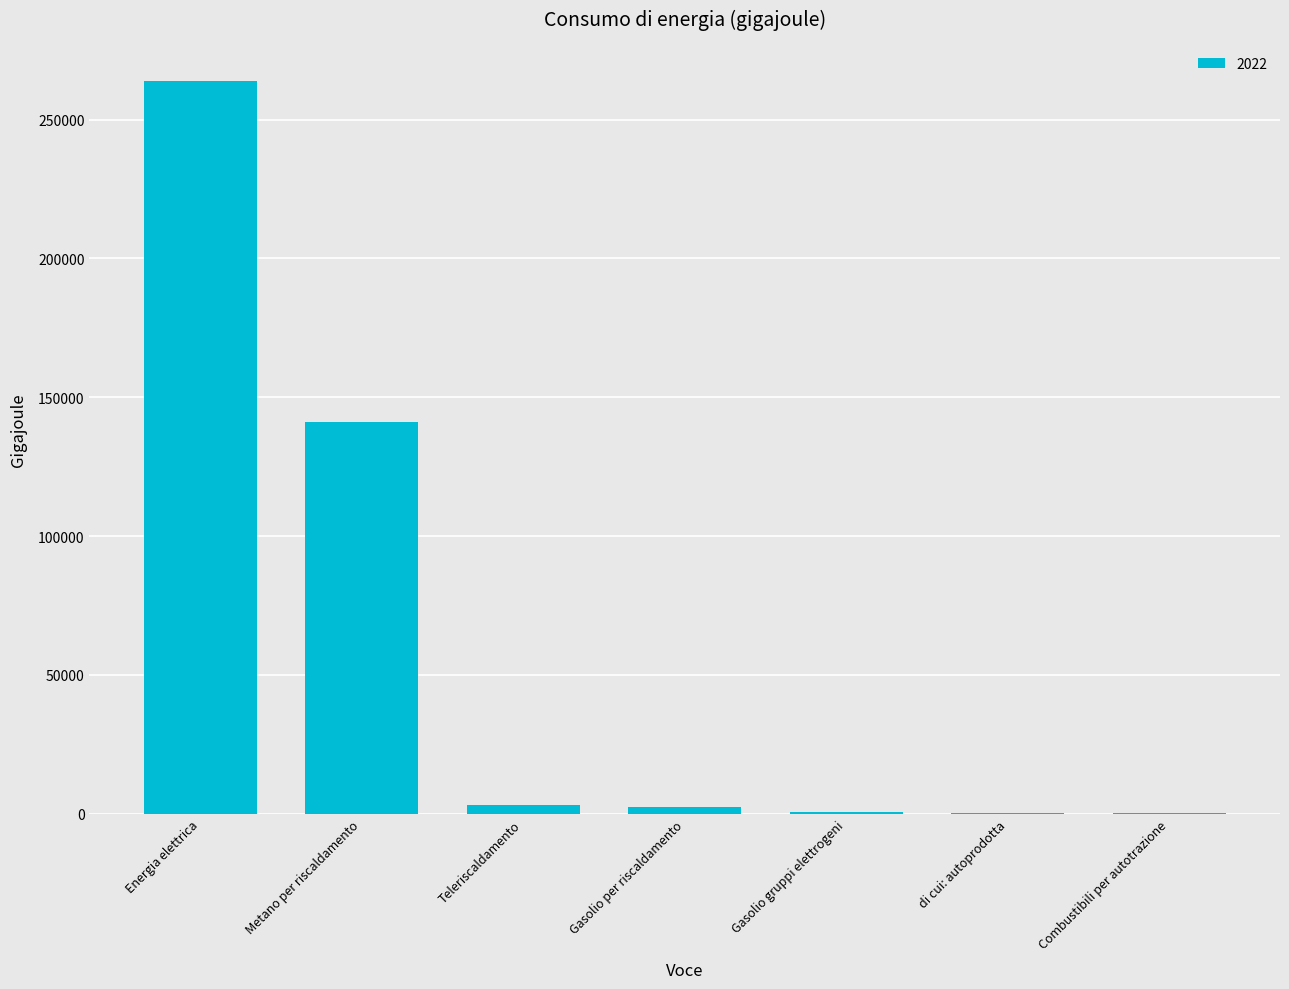

The value at Metano per riscaldamento is 229774. True or false?

False